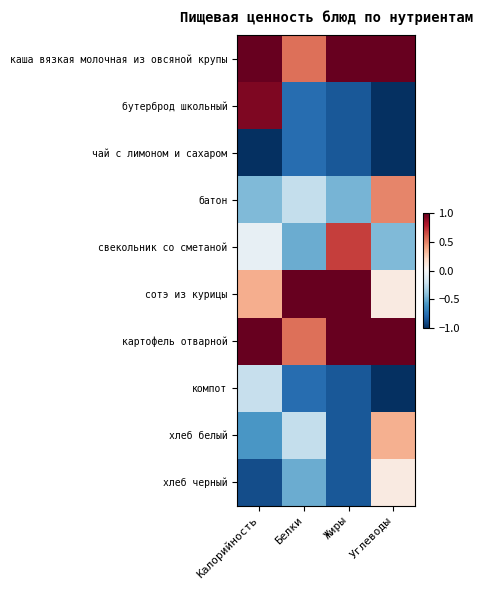

Reading left to right, what are all the values shown in this chart?

каша вязкая молочная из овсяной крупы: Калорийность=1.4	Белки=0.6	Жиры=1.1	Углеводы=1.5
бутерброд школьный: Калорийность=0.9	Белки=-0.8	Жиры=-0.8	Углеводы=-1.2
чай с лимоном и сахаром: Калорийность=-1.5	Белки=-0.8	Жиры=-0.8	Углеводы=-1.2
батон: Калорийность=-0.4	Белки=-0.2	Жиры=-0.5	Углеводы=0.5
свекольник со сметаной: Калорийность=-0.1	Белки=-0.5	Жиры=0.7	Углеводы=-0.4
сотэ из курицы: Калорийность=0.4	Белки=1.5	Жиры=1.5	Углеводы=0.1
картофель отварной: Калорийность=1.4	Белки=0.6	Жиры=1.1	Углеводы=1.5
компот: Калорийность=-0.2	Белки=-0.8	Жиры=-0.8	Углеводы=-1.2
хлеб белый: Калорийность=-0.6	Белки=-0.2	Жиры=-0.8	Углеводы=0.4
хлеб черный: Калорийность=-0.9	Белки=-0.5	Жиры=-0.8	Углеводы=0.1